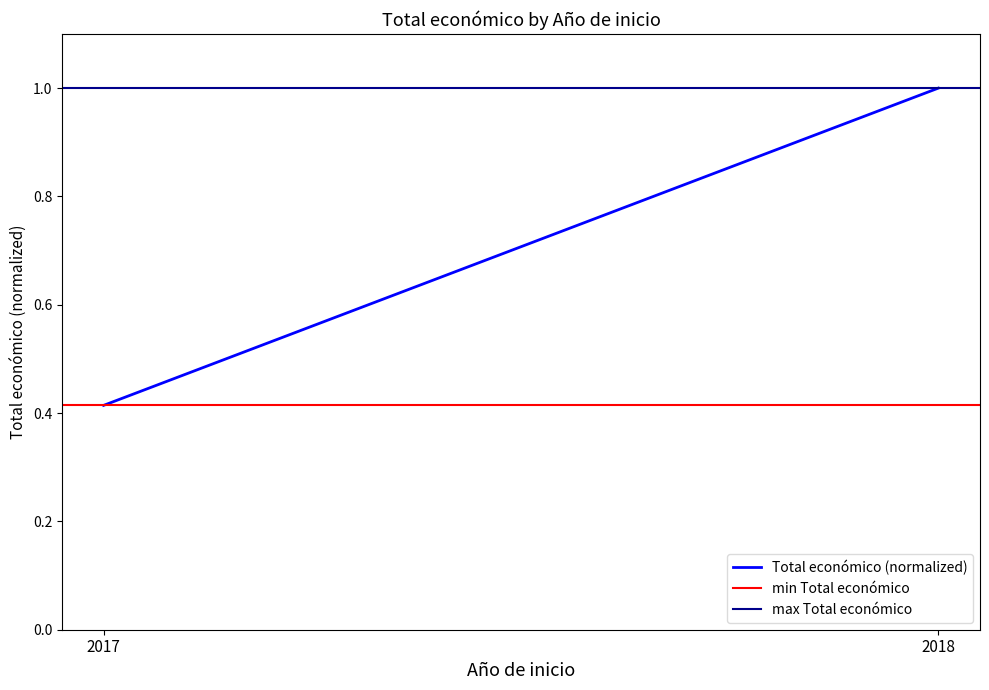

Which series changed the most between 2017 and 2018?

Total económico (normalized)